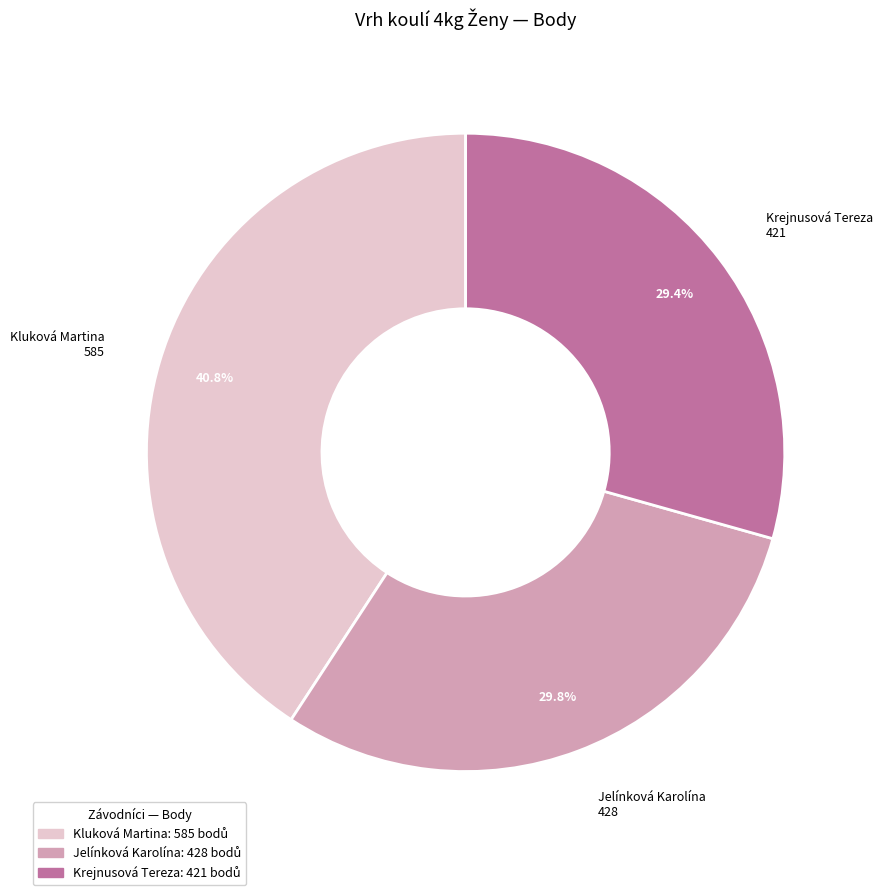

Is it true that Kluková Martina is 28% of the pie?

False